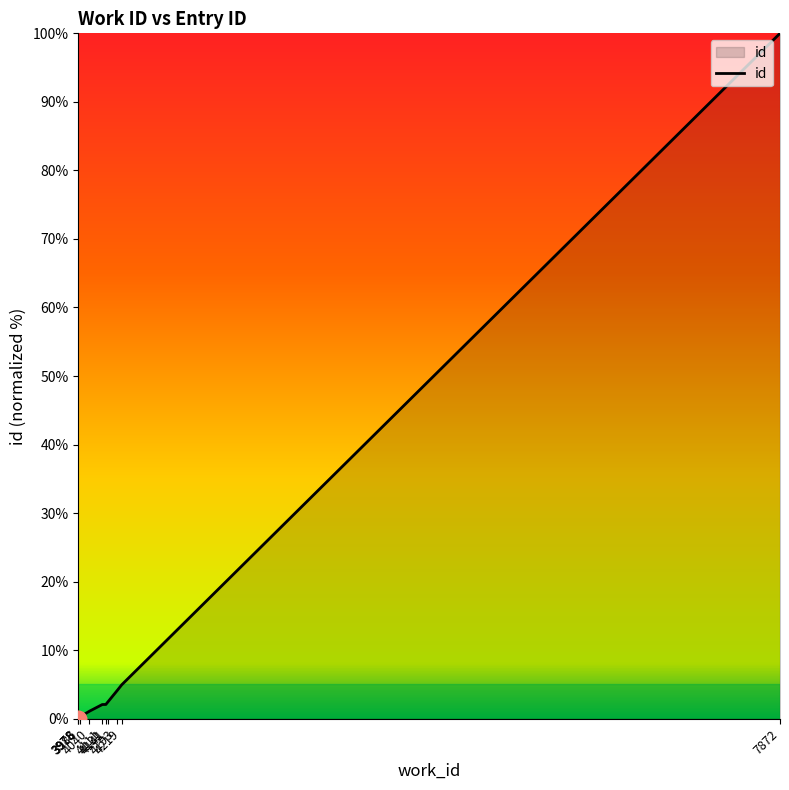

True or false: there are more than 2 points higher than both neighbors.

False